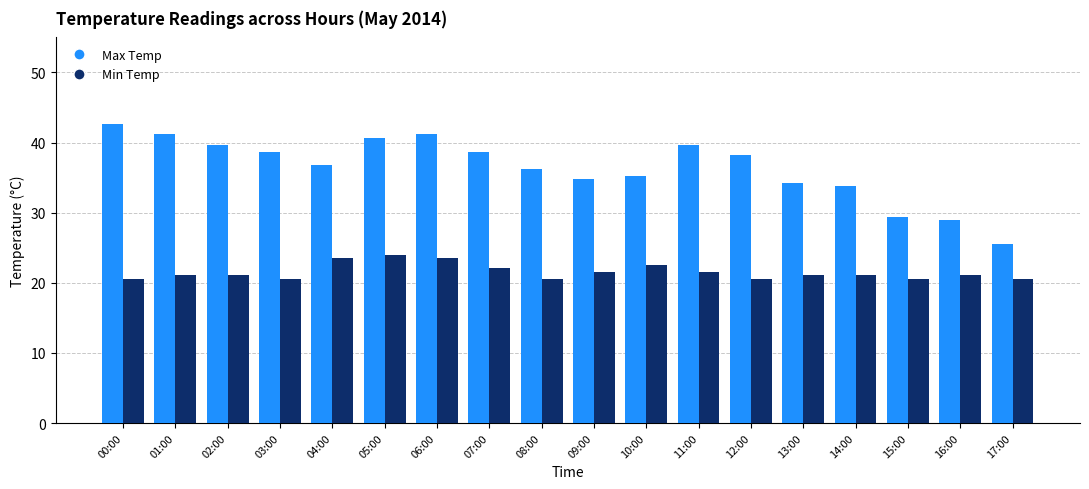

Which series has the widest spread of values?

Max Temp